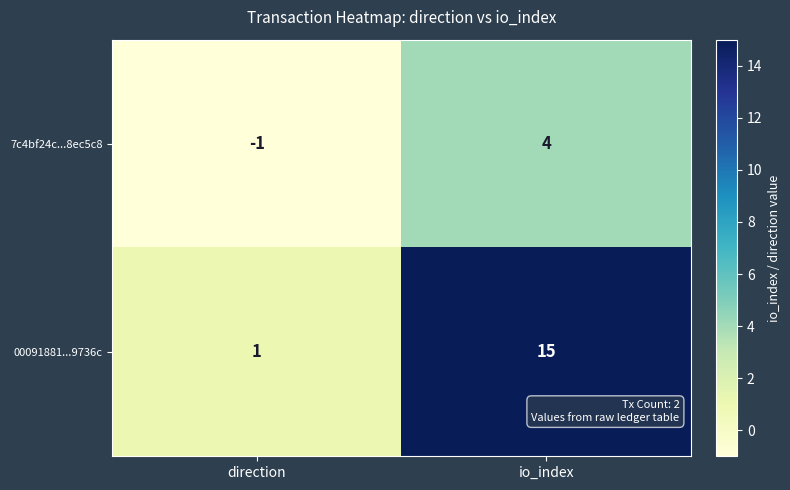

True or false: 7c4bf24c...8ec5c8 has a value of -1 at direction.

True